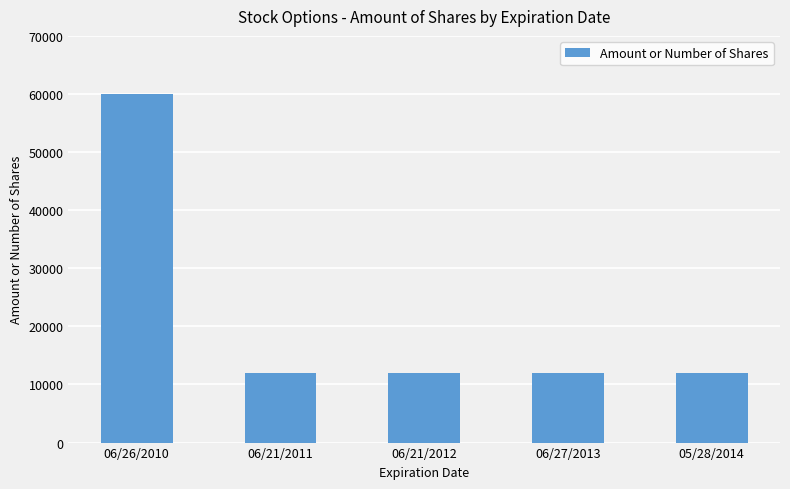

What is the average value?

21600